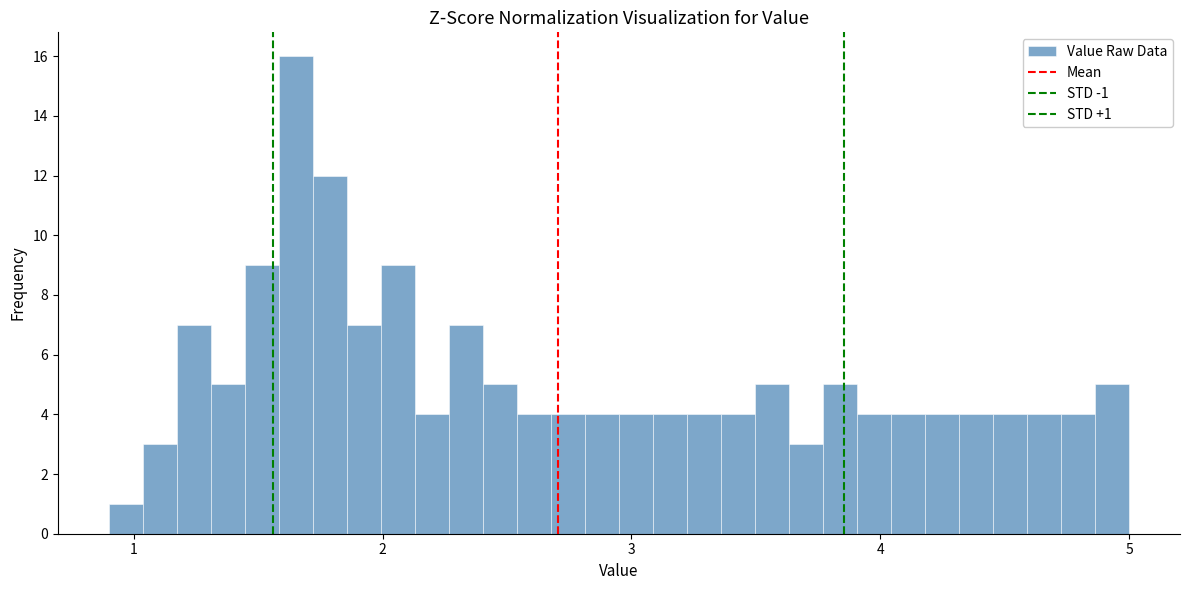

Around what value on the x-axis is the tallest bar? Give the approximate position of its centre, as read against the axis.

1.7